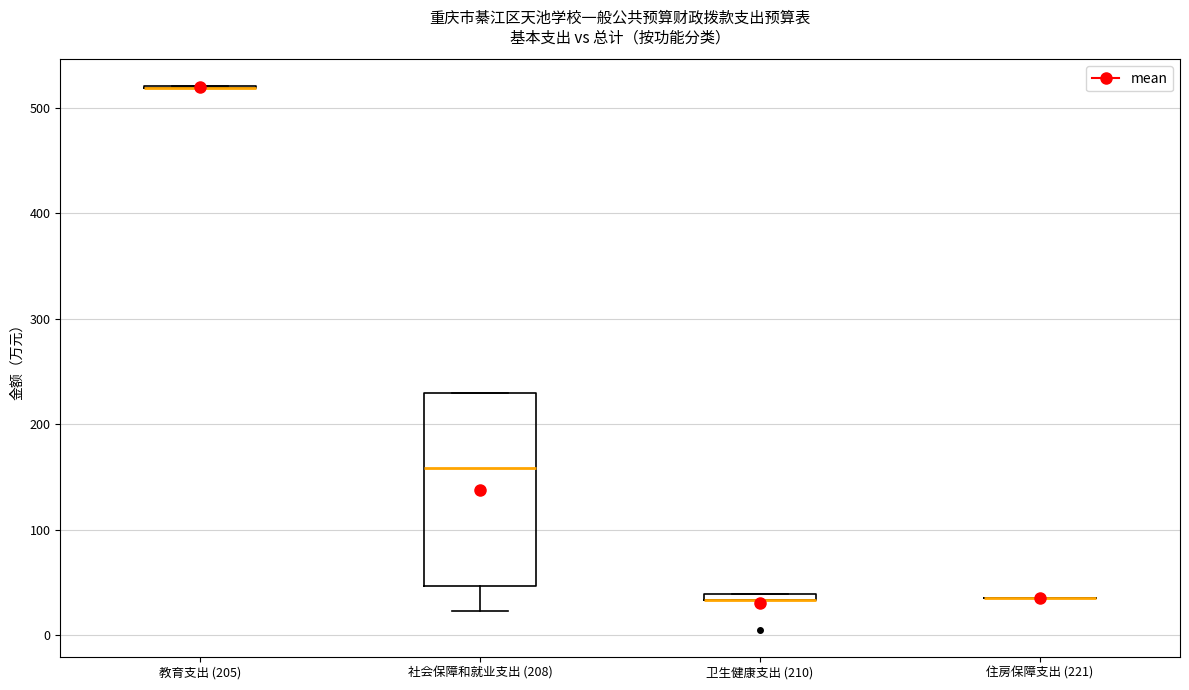

Comparing the boxes themselves (not the whiskers), which one is the tallest?

社会保障和就业支出 (208)